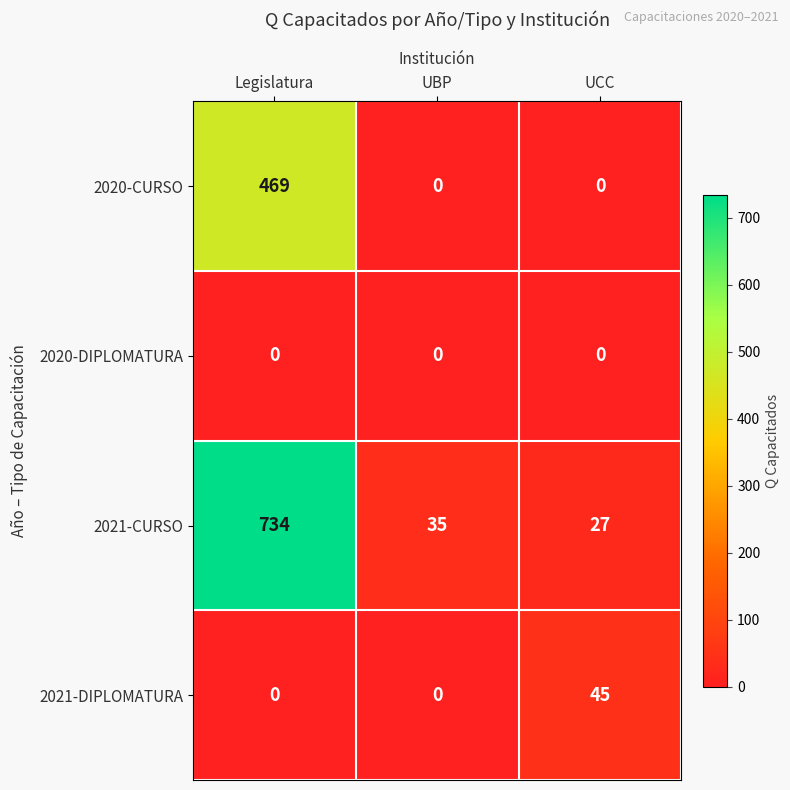

What is the greatest value displayed?

734